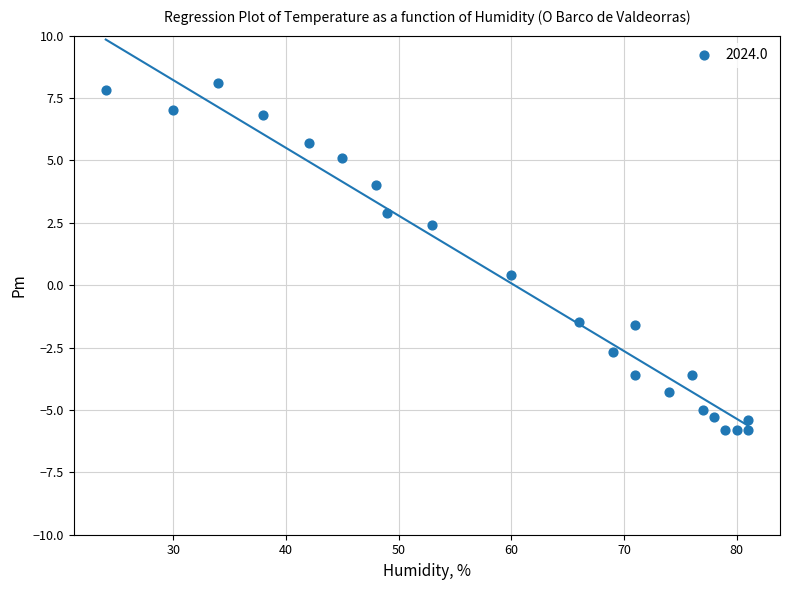

What Y value in the scatter plot is closest to 1?

0.4